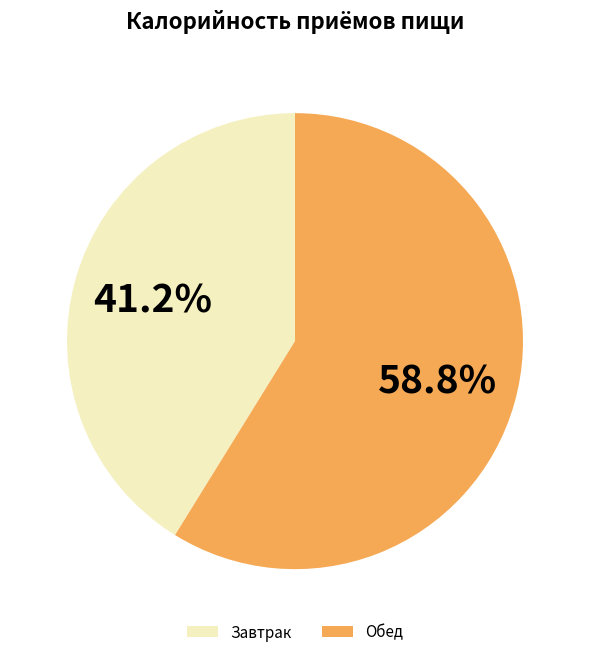

Which slice represents more than half of the pie?

Обед